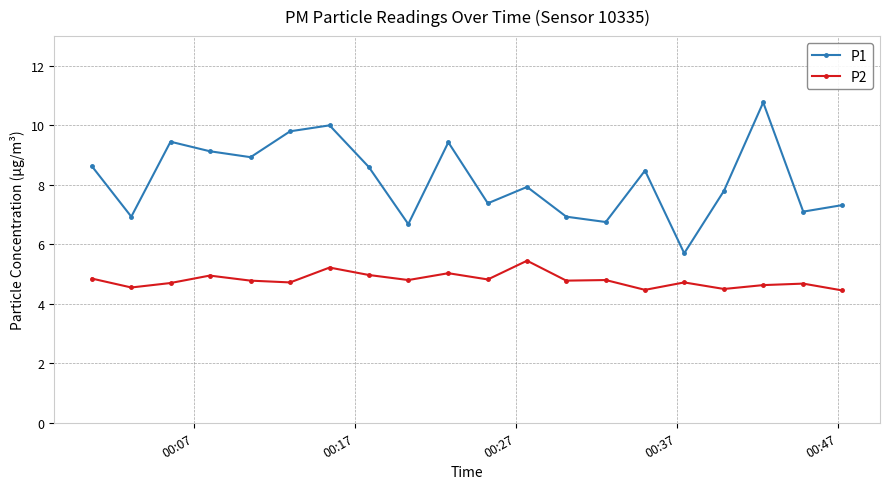

What is the value of the P2 point at the 19th from the left?

4.7